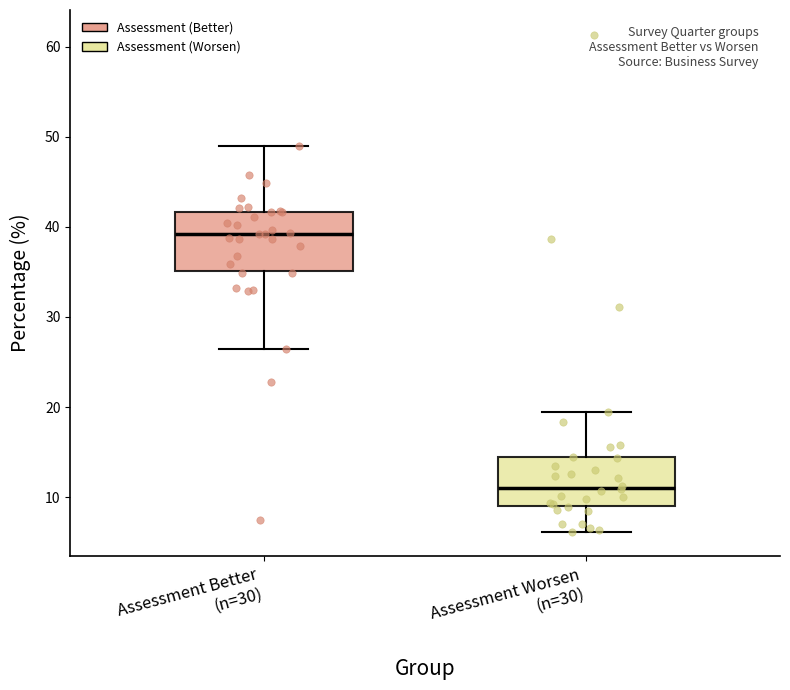

Which box's median line is the lowest?

Assessment Worsen (n=30)